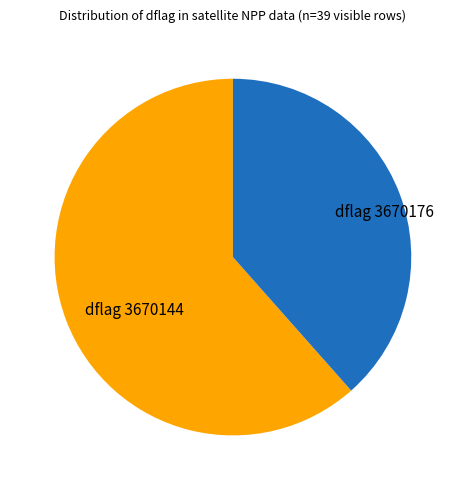

Is there any slice that represents more than half of the pie?

Yes